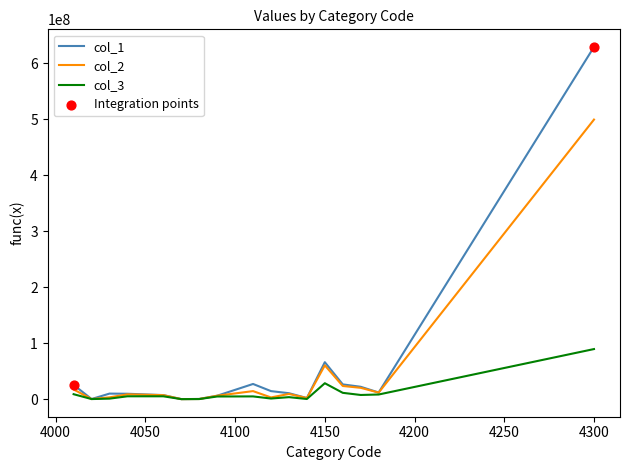

Which series has the largest total across all categories?

col_1